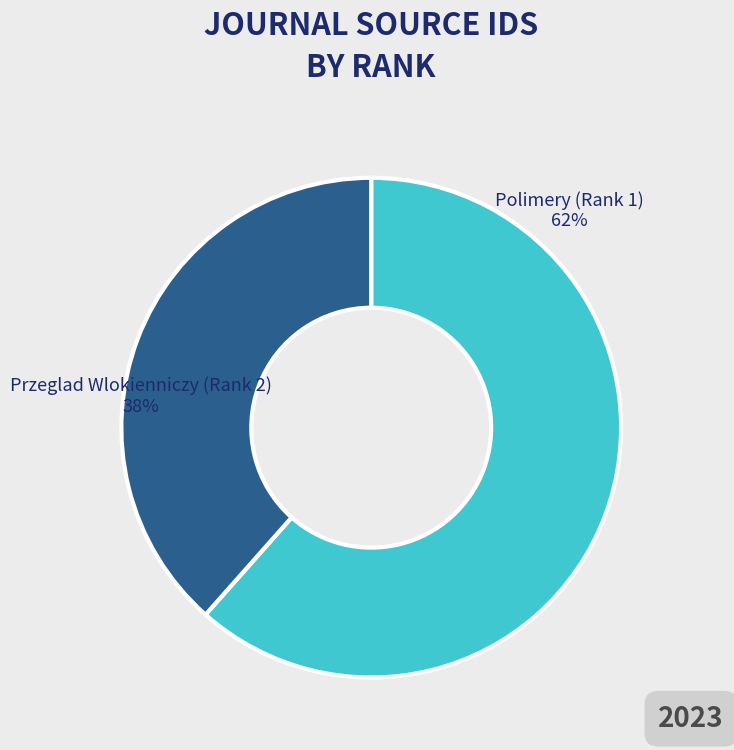

Is the sum of Przeglad Wlokienniczy (Rank 2) and Polimery (Rank 1) greater than half?

Yes